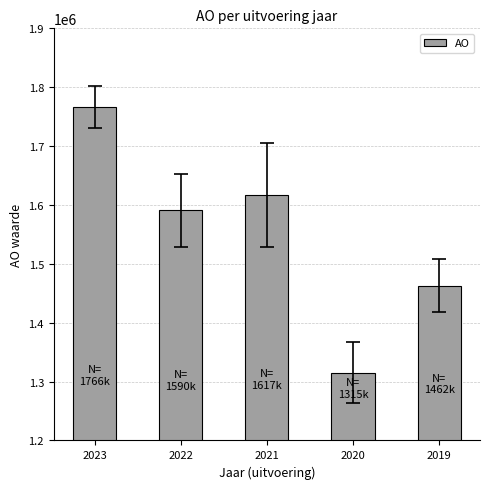

The value at 2020 is 1315371. True or false?

True